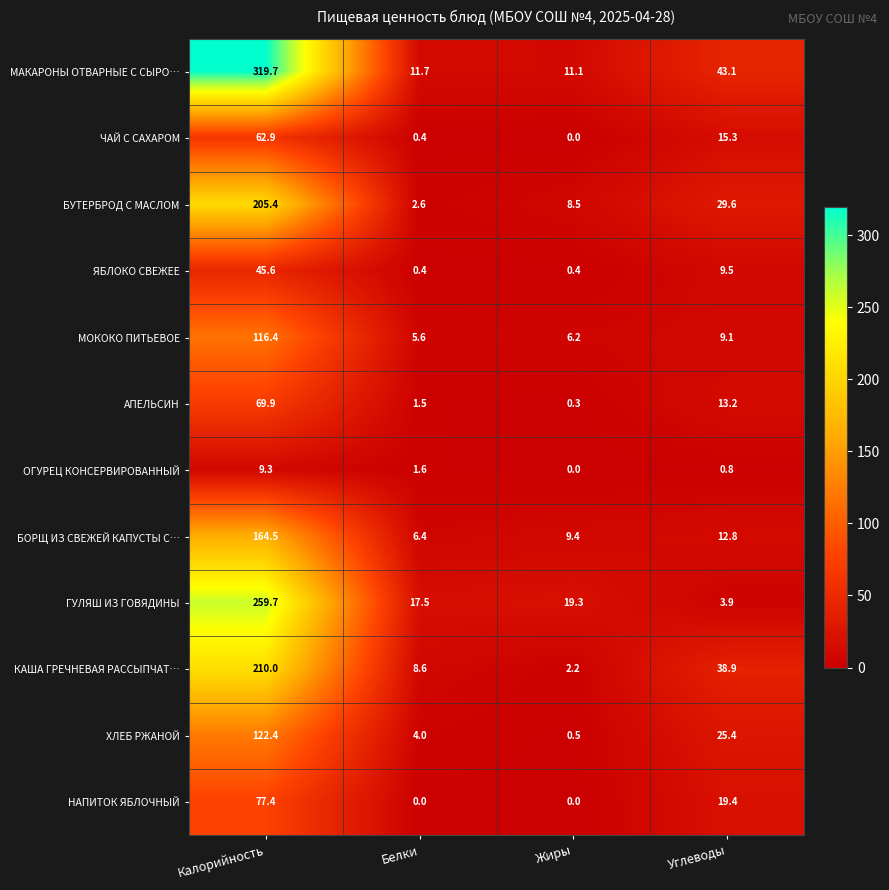

At how many categories does at least one series exceed 70?

1